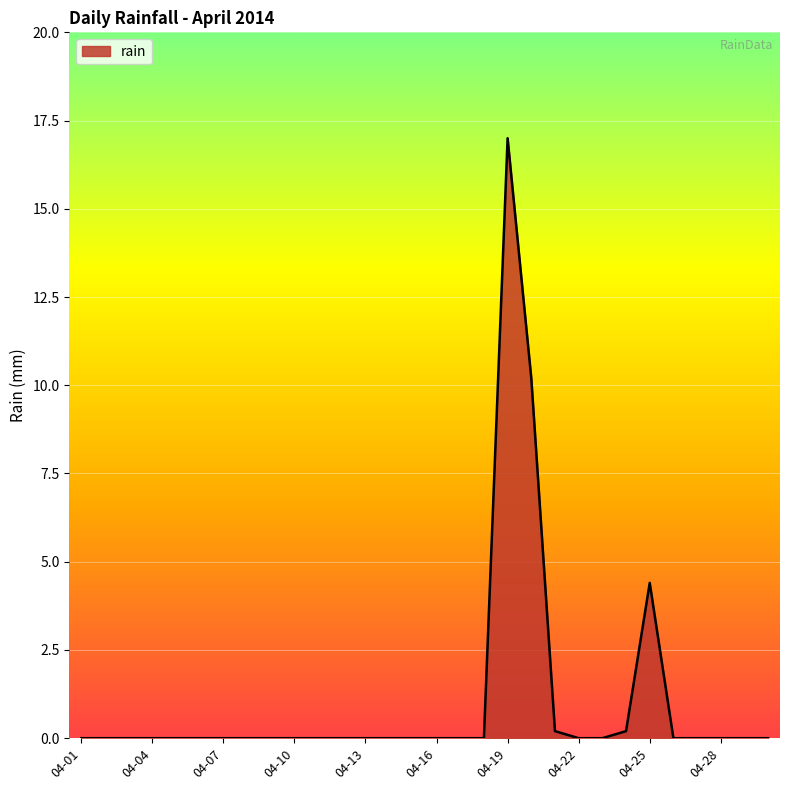

What is the maximum value shown in the chart?

17.0